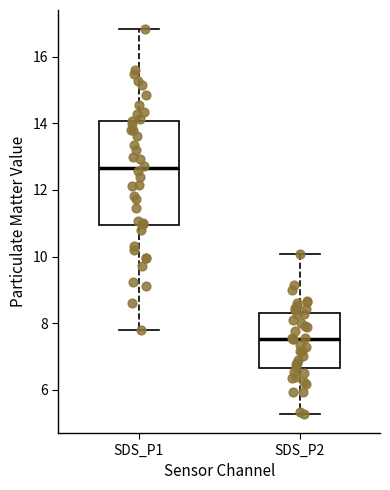

Where does the upper whisker of the box for SDS_P1 end on the y-axis? The values are not printed on the chart, so give them approximately, as read against the axis.

16.8